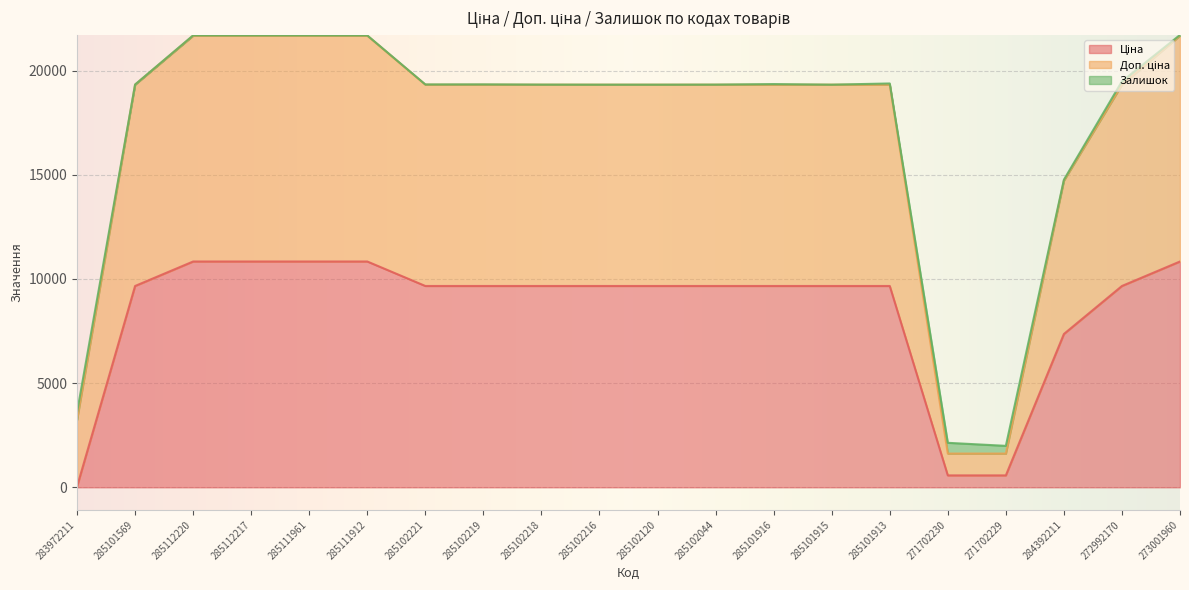

Which has a higher value, 285101916 or 284392211?

285101916